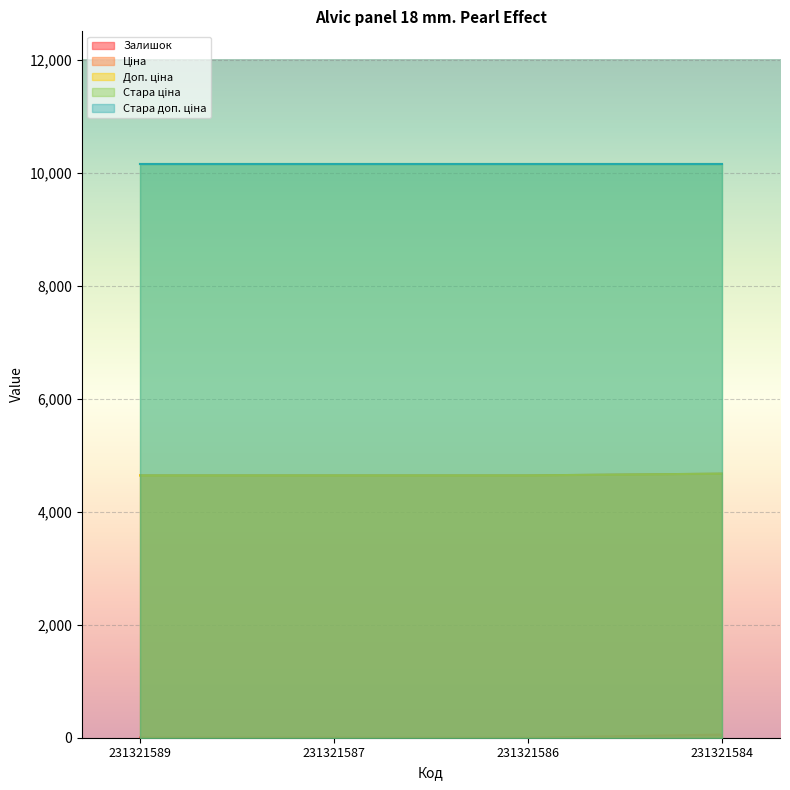

Which series changed the most between 231321589 and 231321584?

Залишок